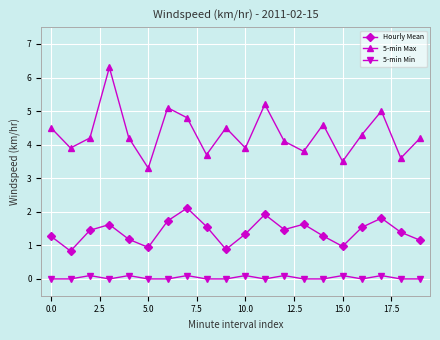

Does the chart display data point markers on the line(s)?

Yes